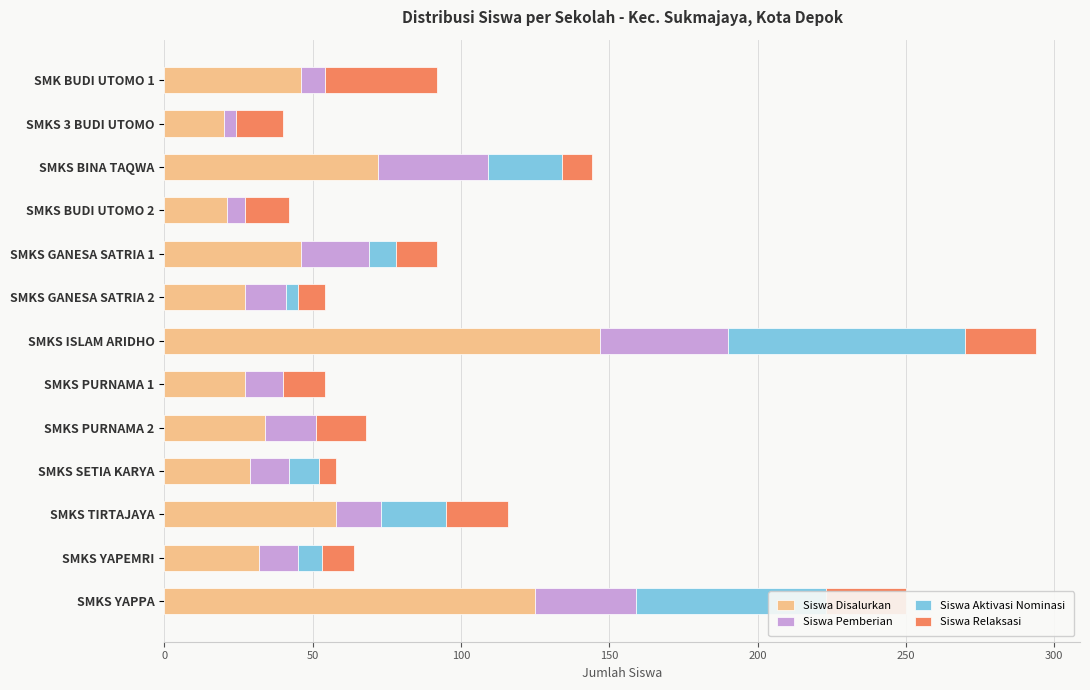

What is the total value across all series at SMKS YAPEMRI?

64